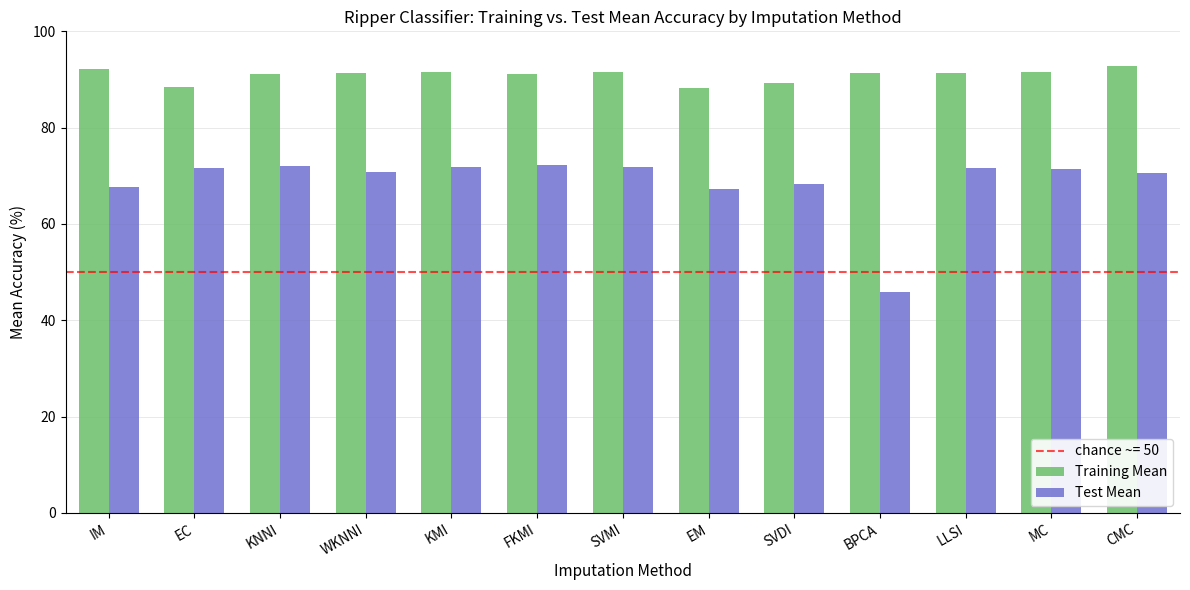

What is the difference between the second highest and minimum values in the Training Mean series?

4.0